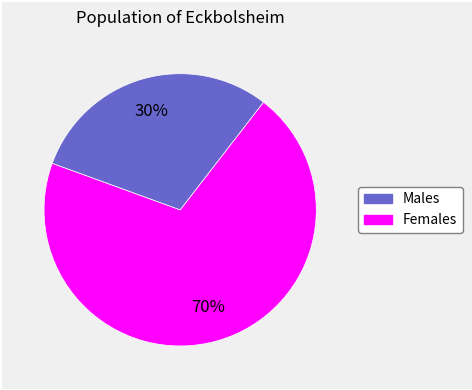

To the nearest percent, what is the average slice percentage?

50%